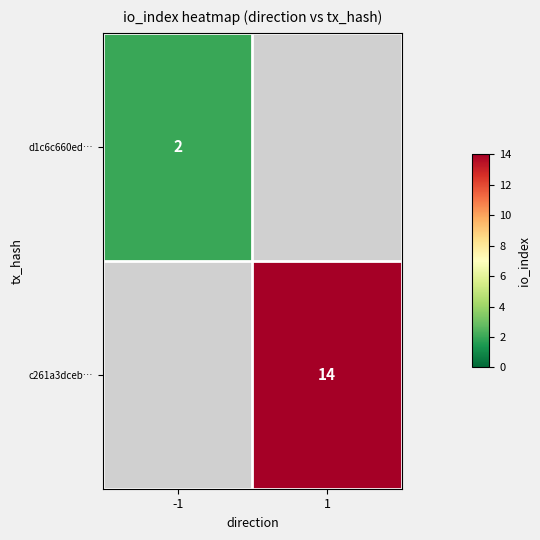

The value of d1c6c660ed… at -1 is 2. True or false?

True